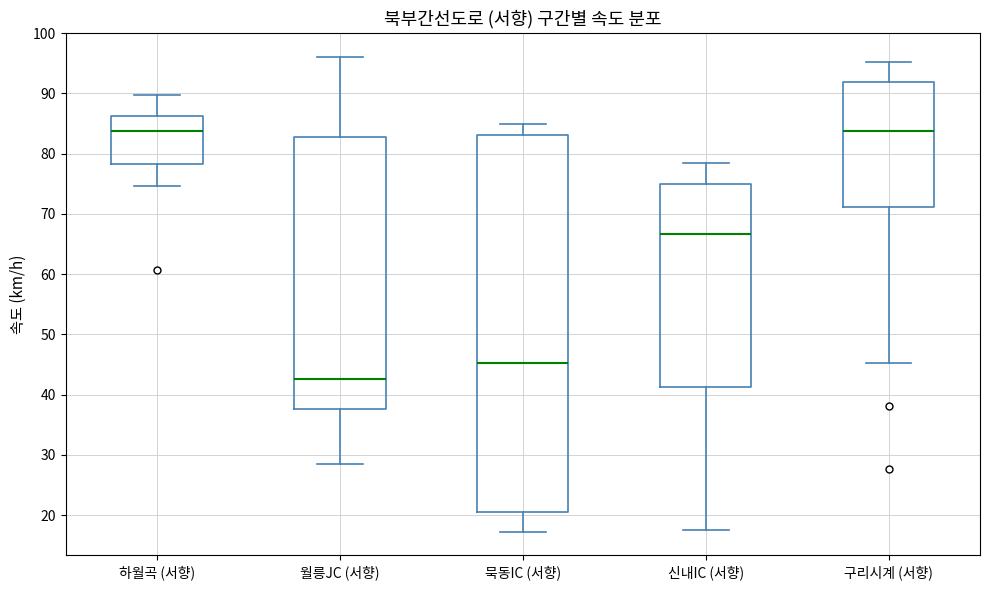

Where does the median line of the box for 신내IC (서향) sit on the y-axis? The values are not printed on the chart, so give them approximately, as read against the axis.

67